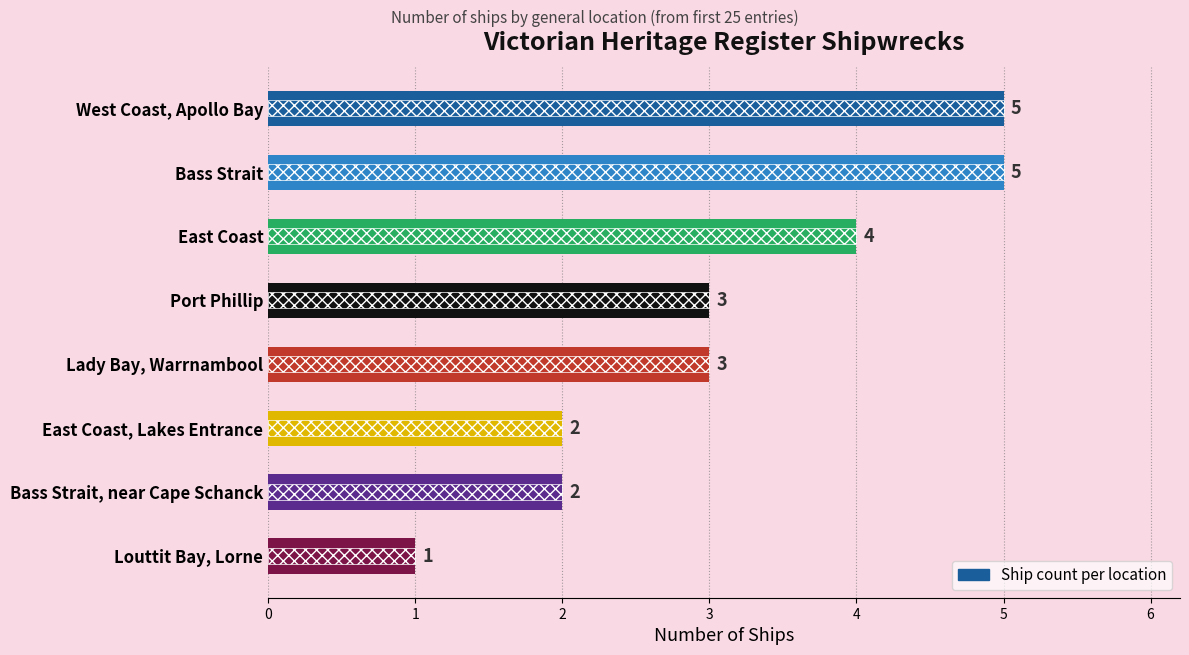

Count the number of data series in this chart.

1